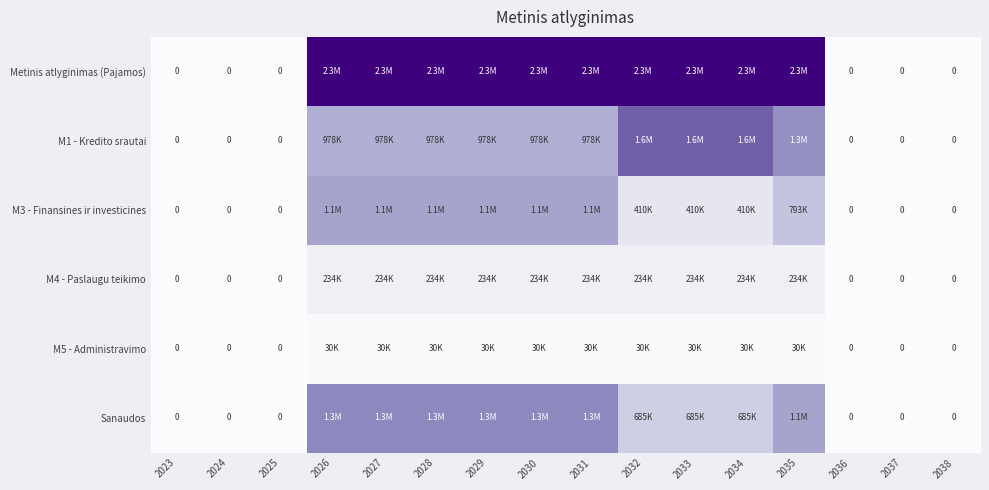

What is the difference between the second highest and second lowest values in the Metinis atlyginimas (Pajamos) series?

2307429.5